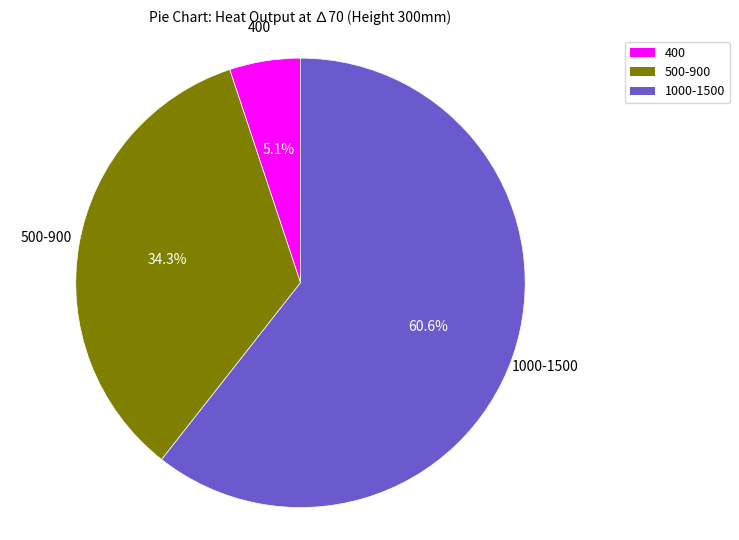

Rank the categories by value from lowest to highest.

400, 500-900, 1000-1500